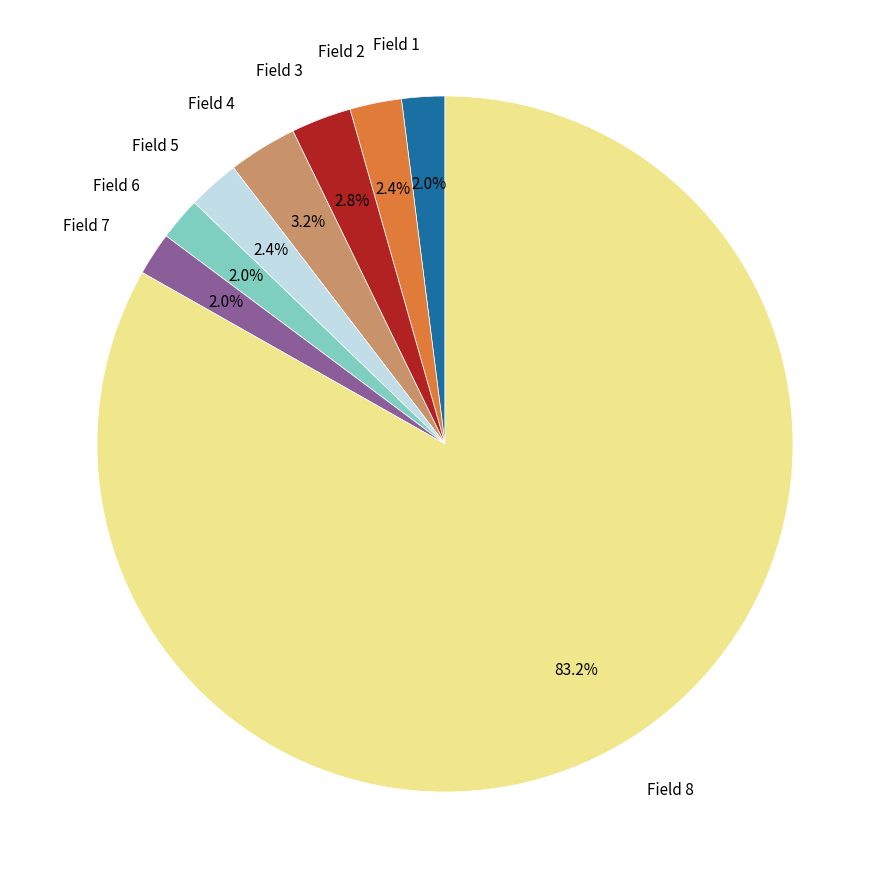

Does any single category account for the majority?

Yes